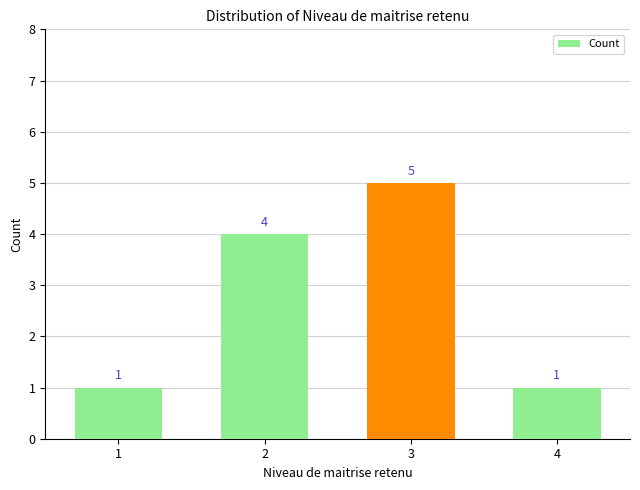

Reading right to left, extract all data points from this chart.

4=1	3=5	2=4	1=1